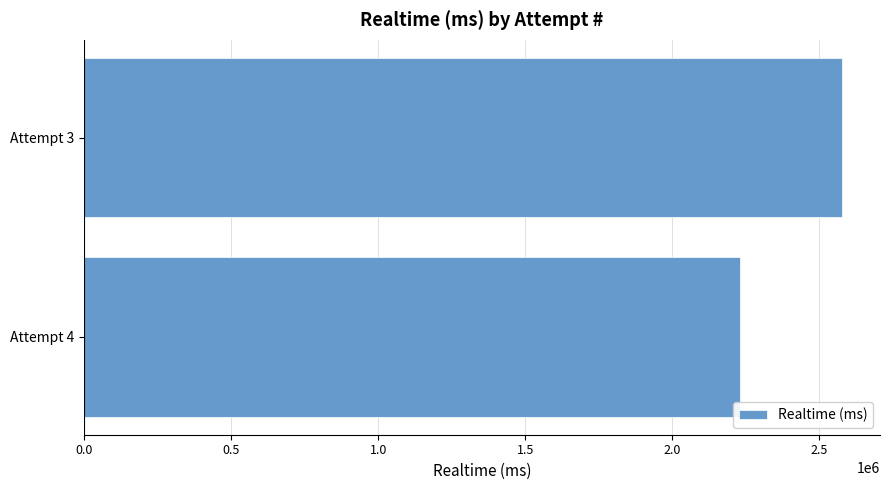

Which has a higher value, Attempt 3 or Attempt 4?

Attempt 3